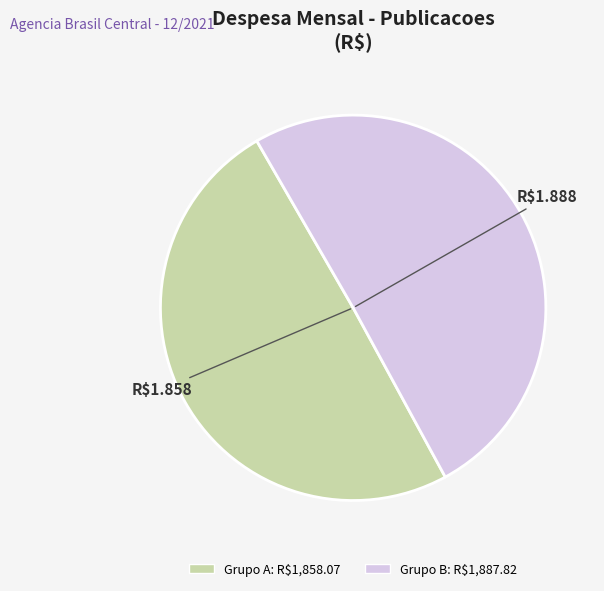

Does R$508.38 account for over 50% of the chart?

No